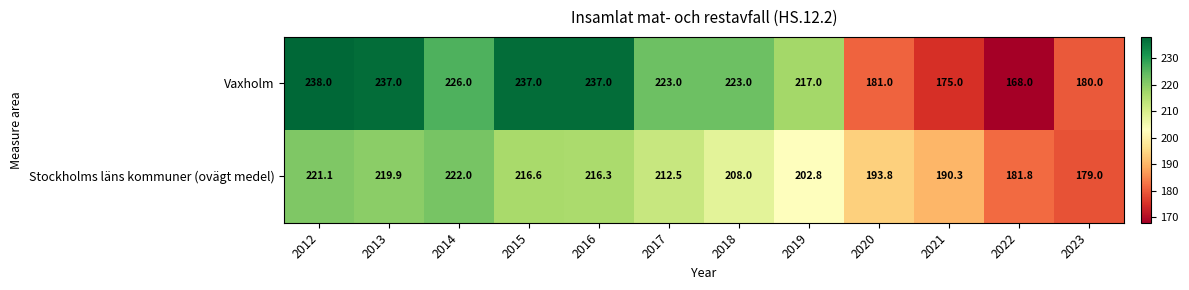

The Vaxholm series shows 223.0 at 2018. True or false?

True